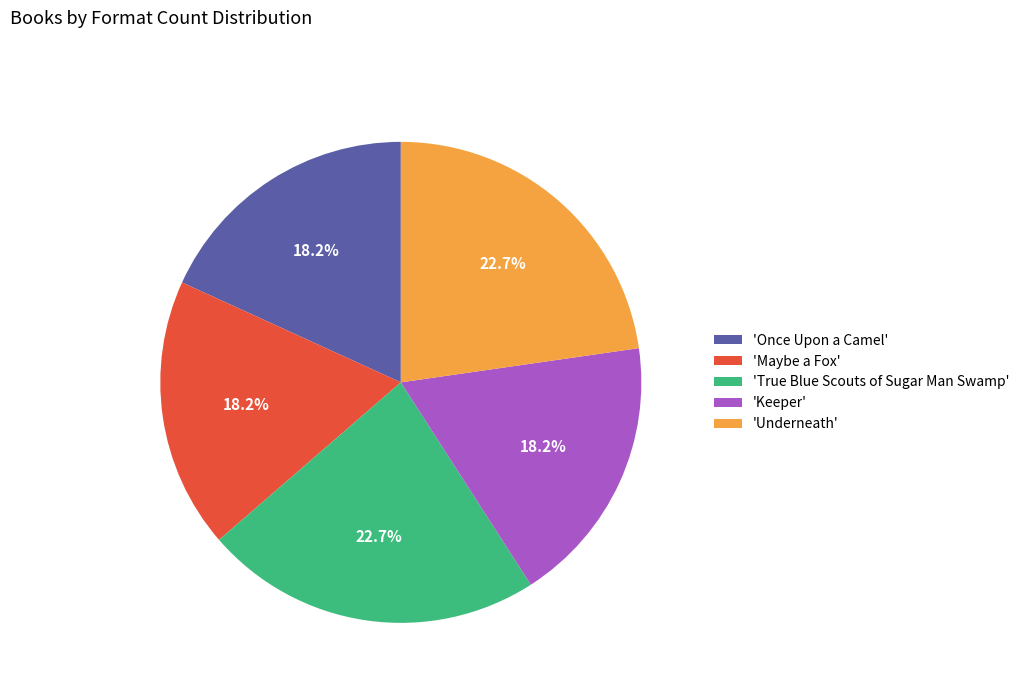

Does 'Once Upon a Camel' represent more than half of the total?

No